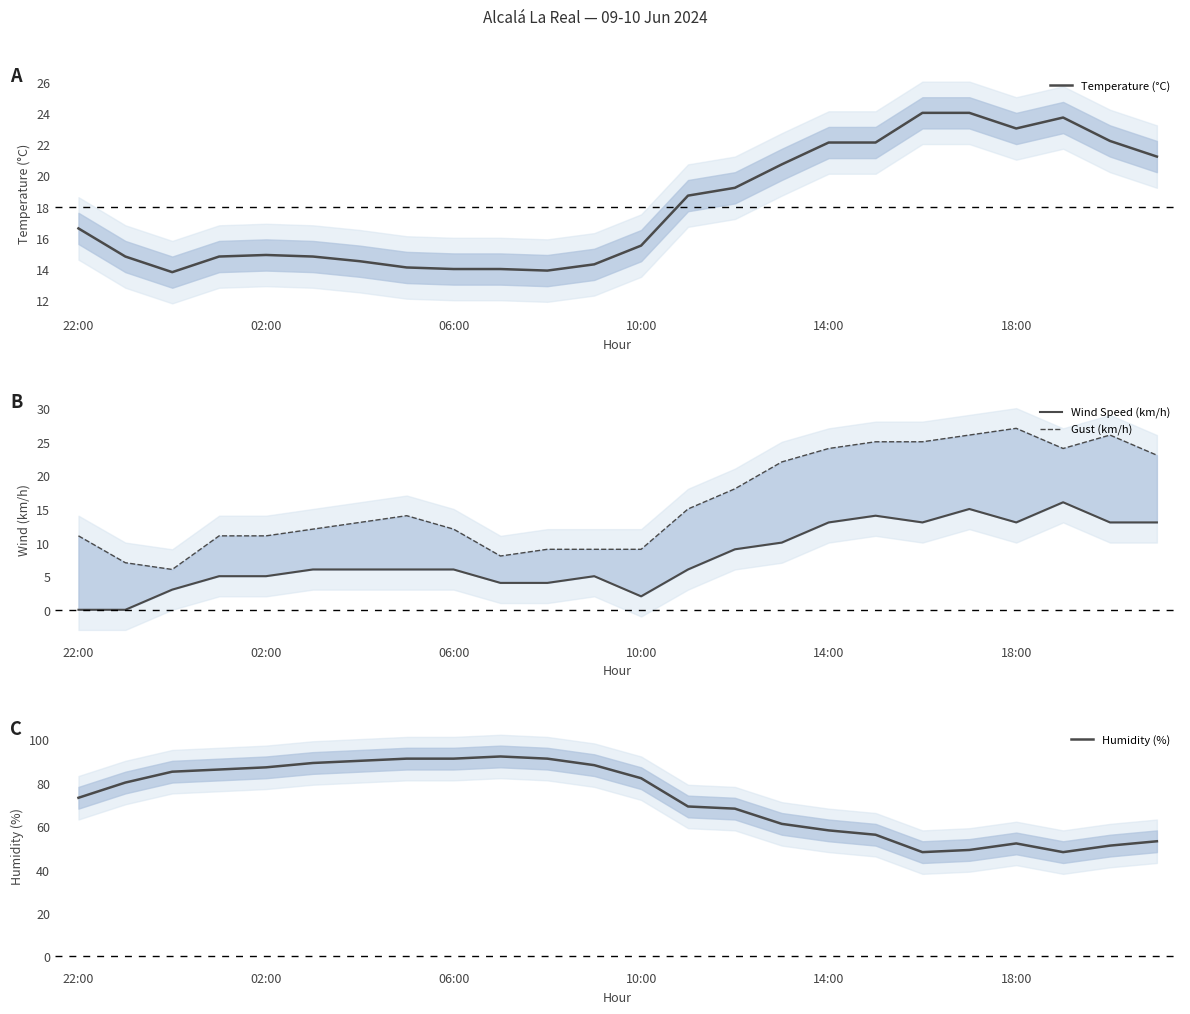

What are all the series names shown in the legend?

Temperature (°C), Wind Speed (km/h), Gust (km/h), Humidity (%)